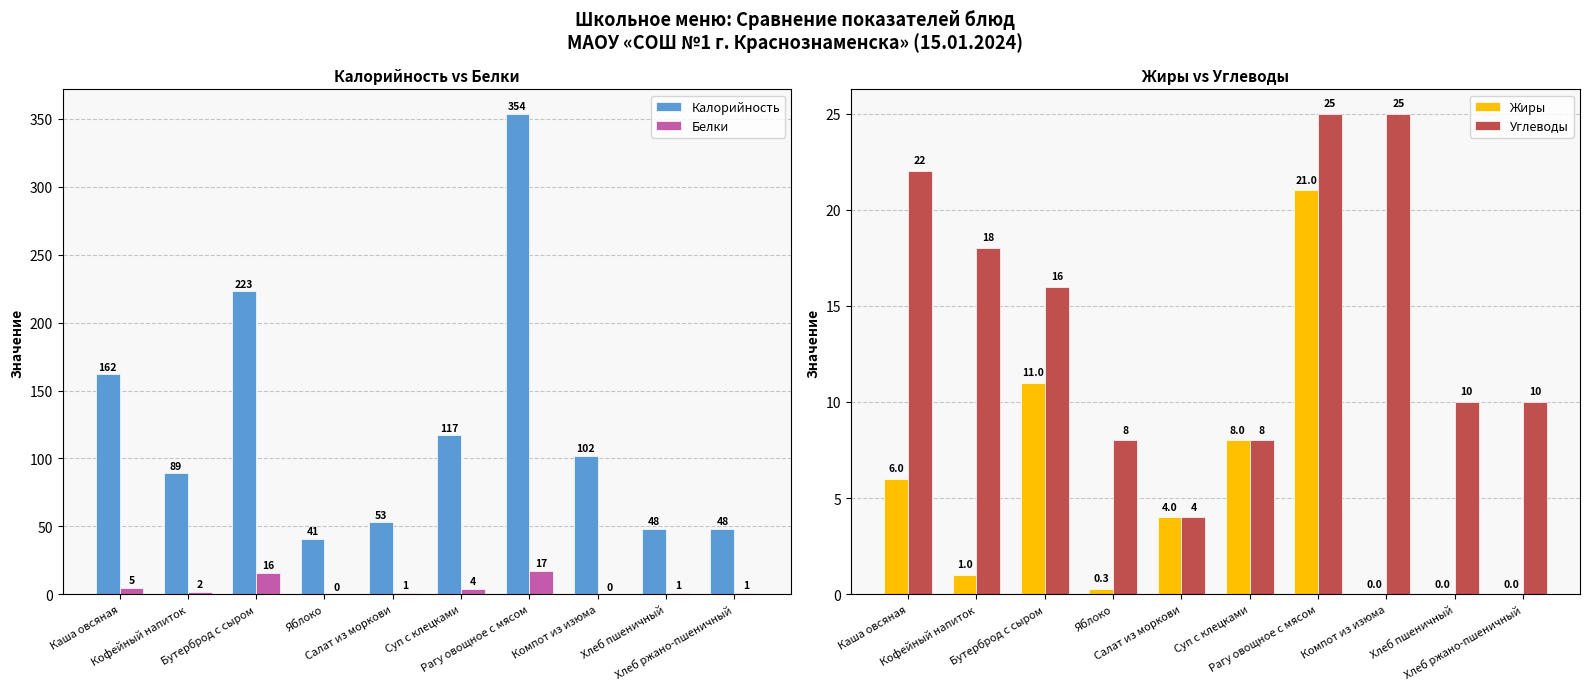

True or false: Калорийность has a value of 102.0 at Компот из изюма.

True